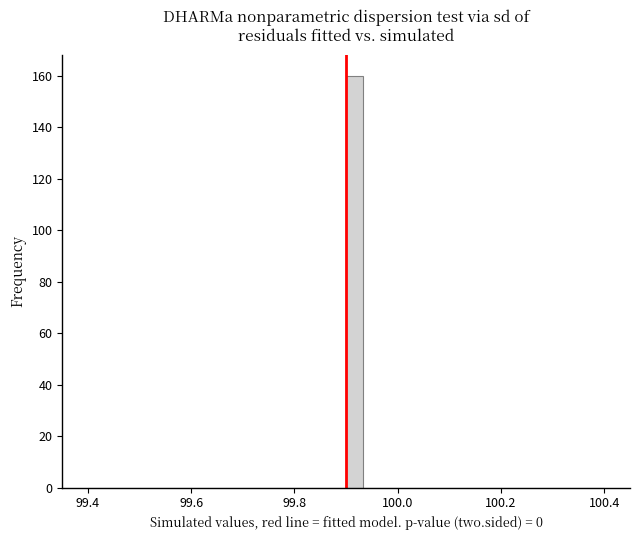

Read against the x-axis, roughly where is the centre of the tallest bar?

99.92